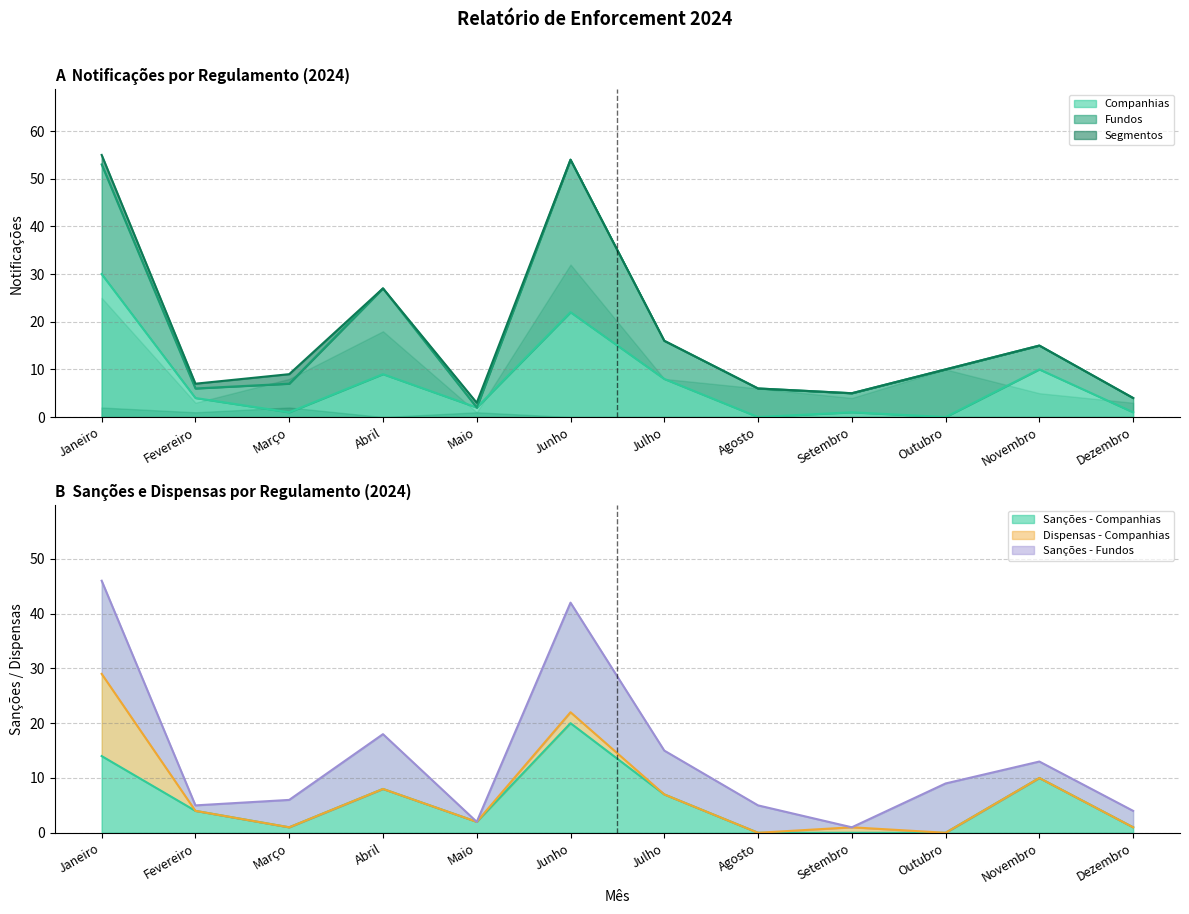

Reading right to left, list all the values displayed in this chart.

Companhias: 1	10	0	1	0	8	22	2	9	1	4	30
Fundos: 3	5	10	4	6	8	32	0	18	6	2	23
Segmentos: 0	0	0	0	0	0	0	1	0	2	1	2